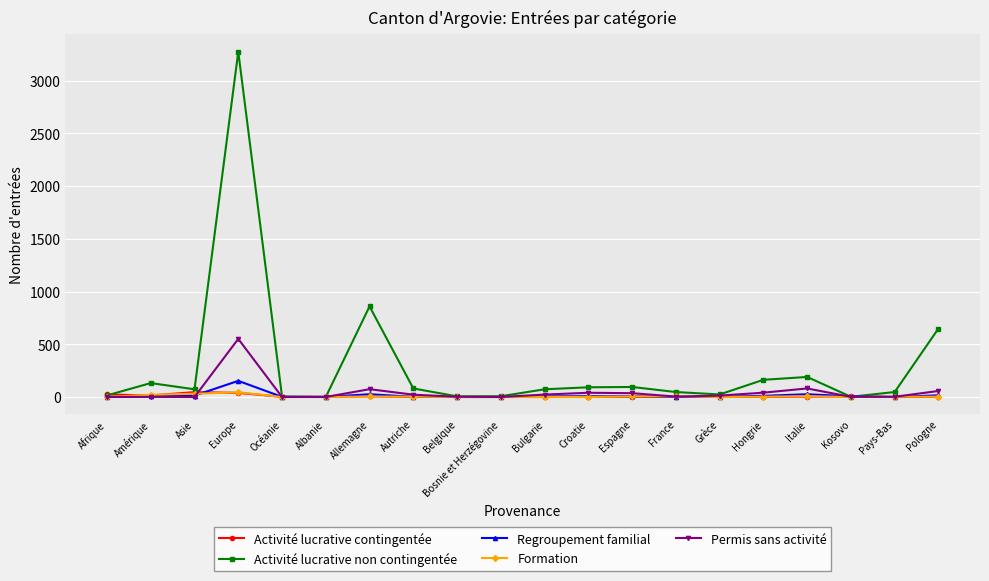

The Permis sans activité series shows 0 at Asie. True or false?

True